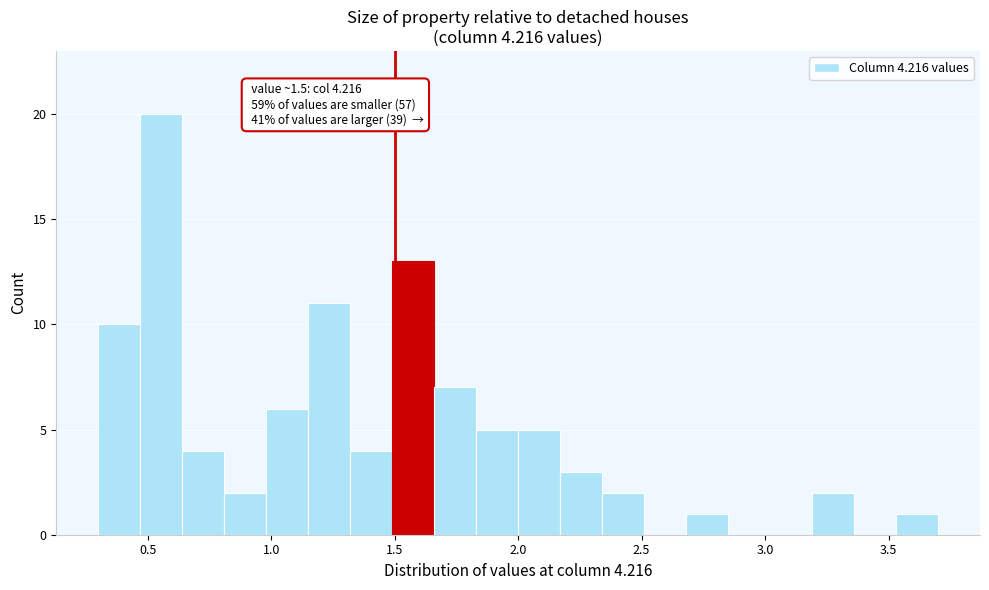

Around what value on the x-axis is the tallest bar? Give the approximate position of its centre, as read against the axis.

0.55